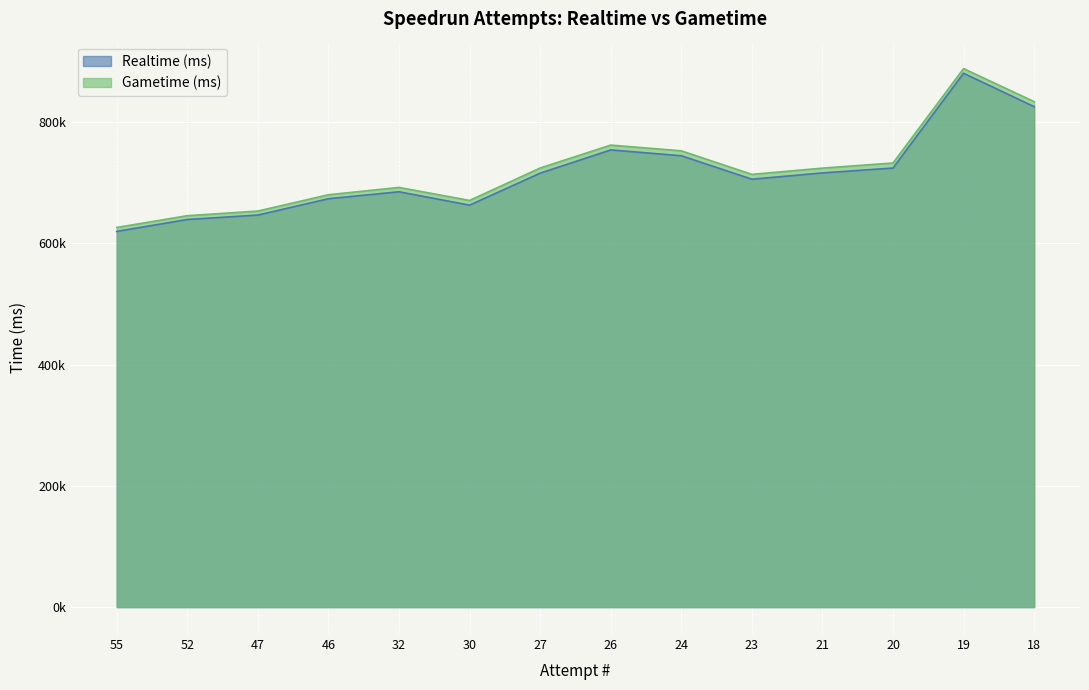

Rank the series by their maximum value, from highest to lowest.

Gametime (ms), Realtime (ms)